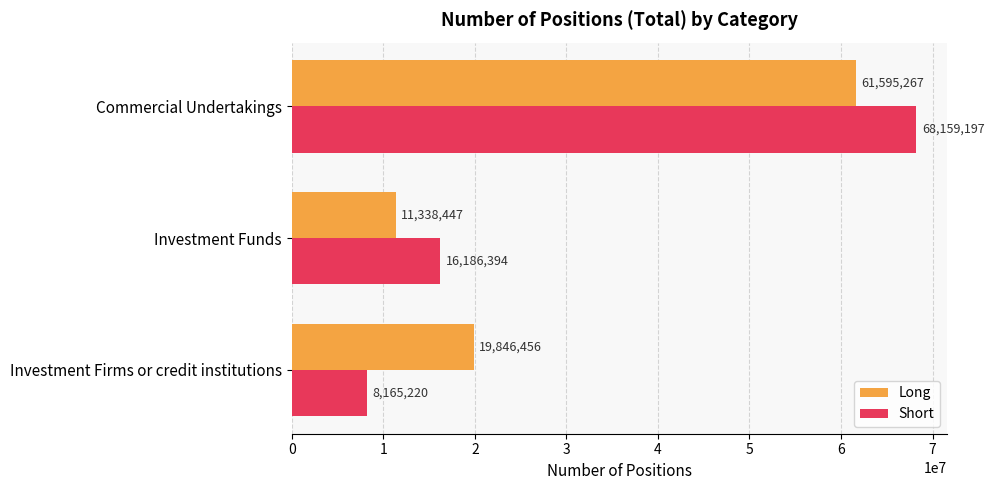

The value of Long at Commercial Undertakings is 61595267. True or false?

True